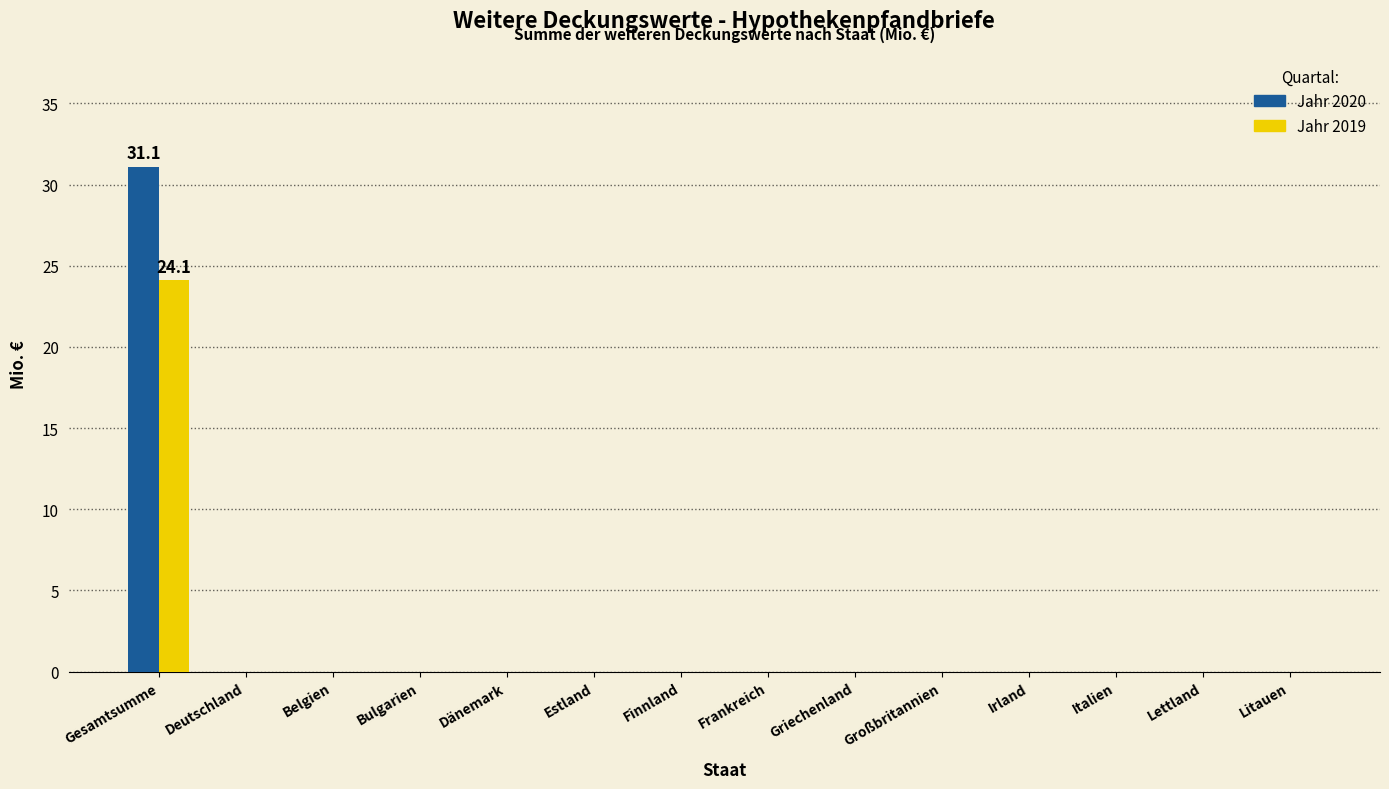

What are all the series names shown in the legend?

Jahr 2020, Jahr 2019